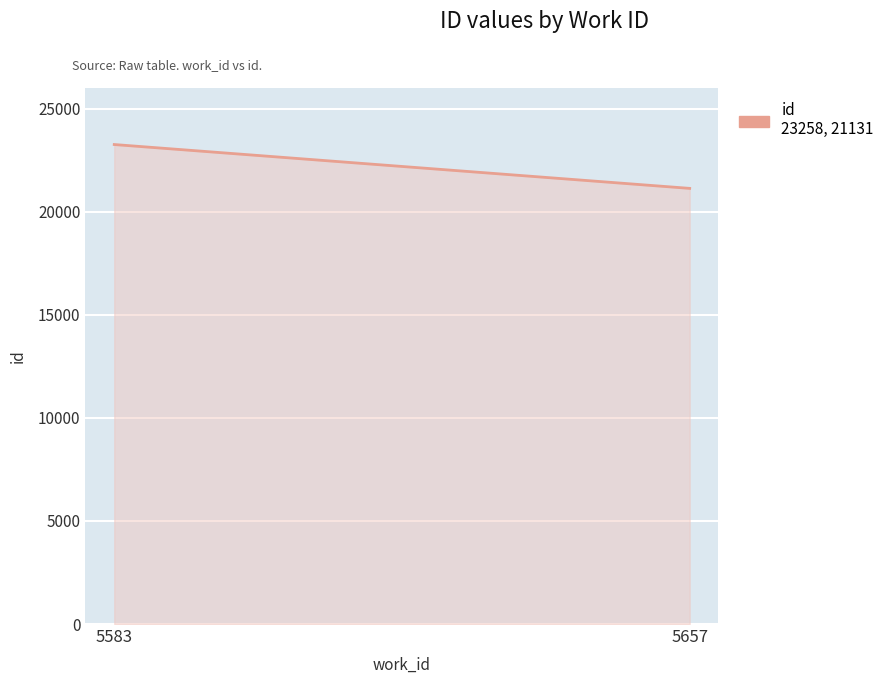

What is the difference between the maximum and minimum values?

2127.0